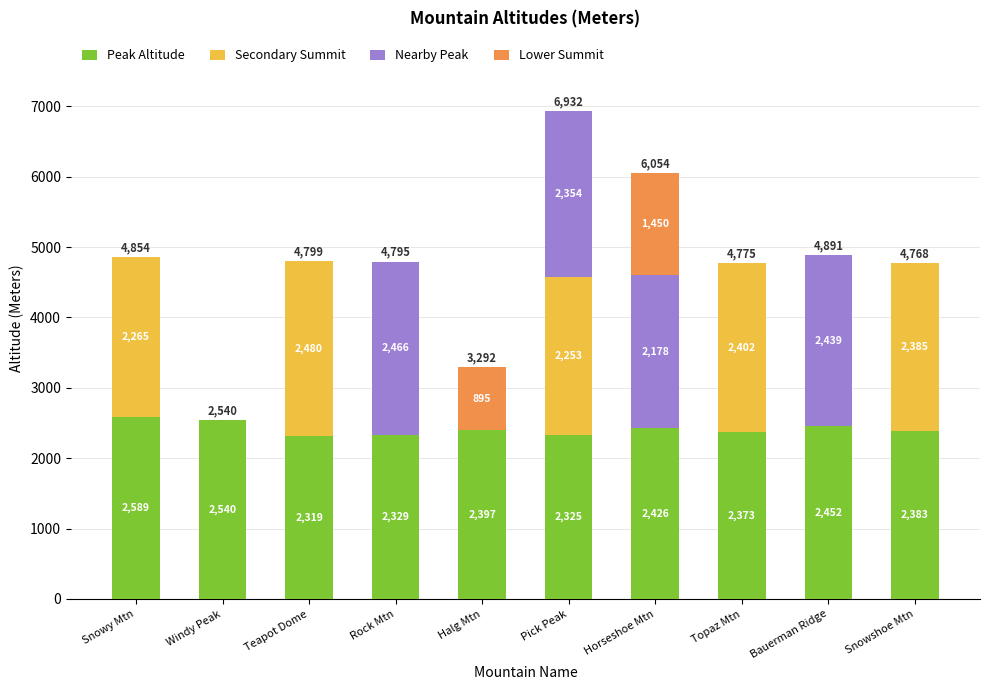

At which category is the sum across all series the highest?

Pick Peak